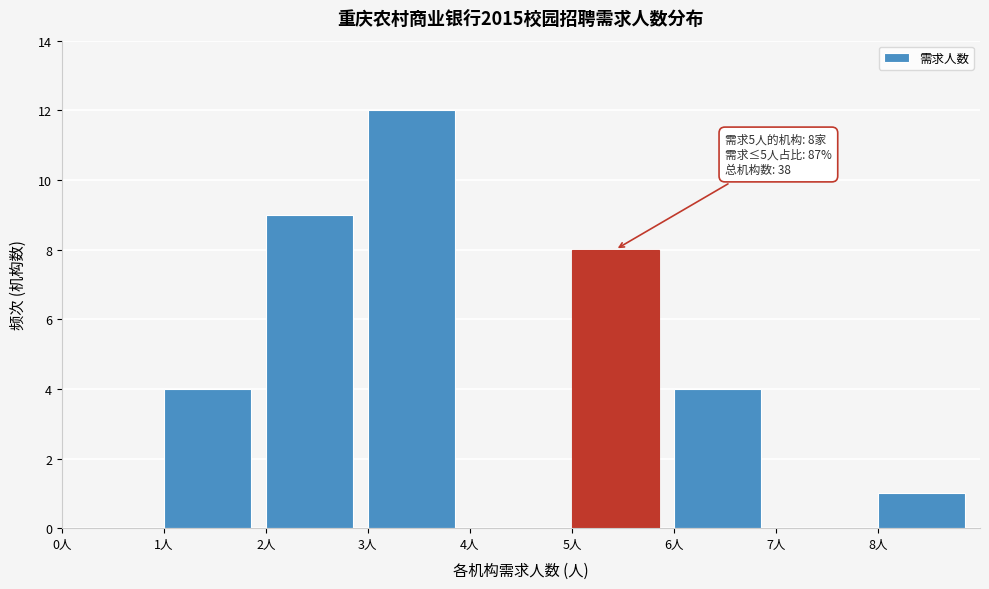

Over which range of the x-axis is the bar tallest?

3 to 4